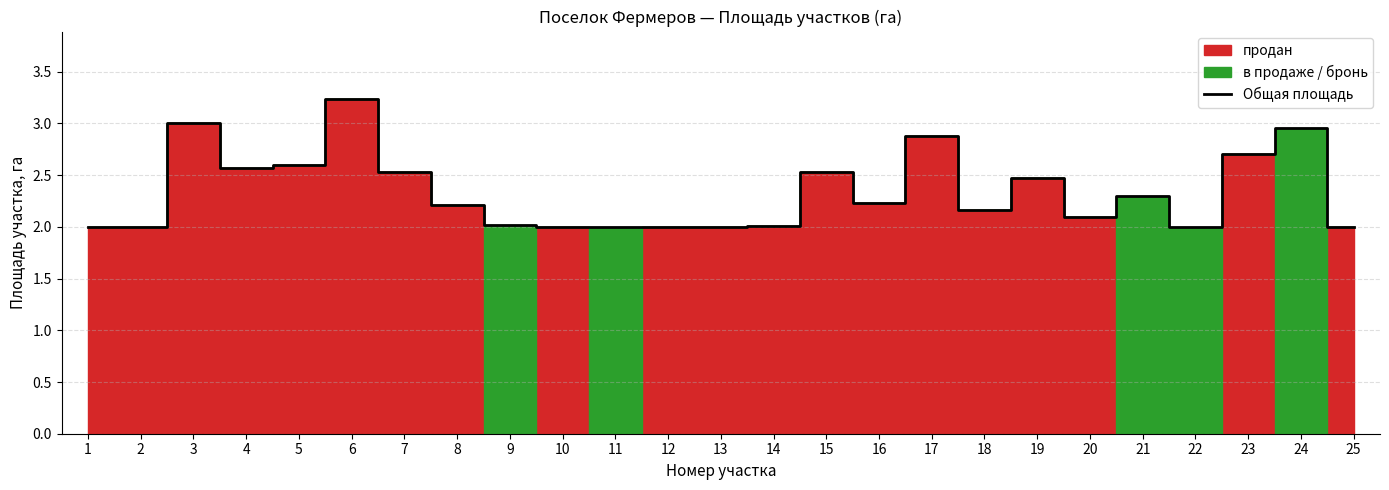

List the labels in order of value, largest first.

6, 3, 24, 17, 23, 5, 4, 7, 15, 19, 21, 16, 8, 18, 20, 9, 14, 1, 2, 10, 11, 12, 13, 22, 25